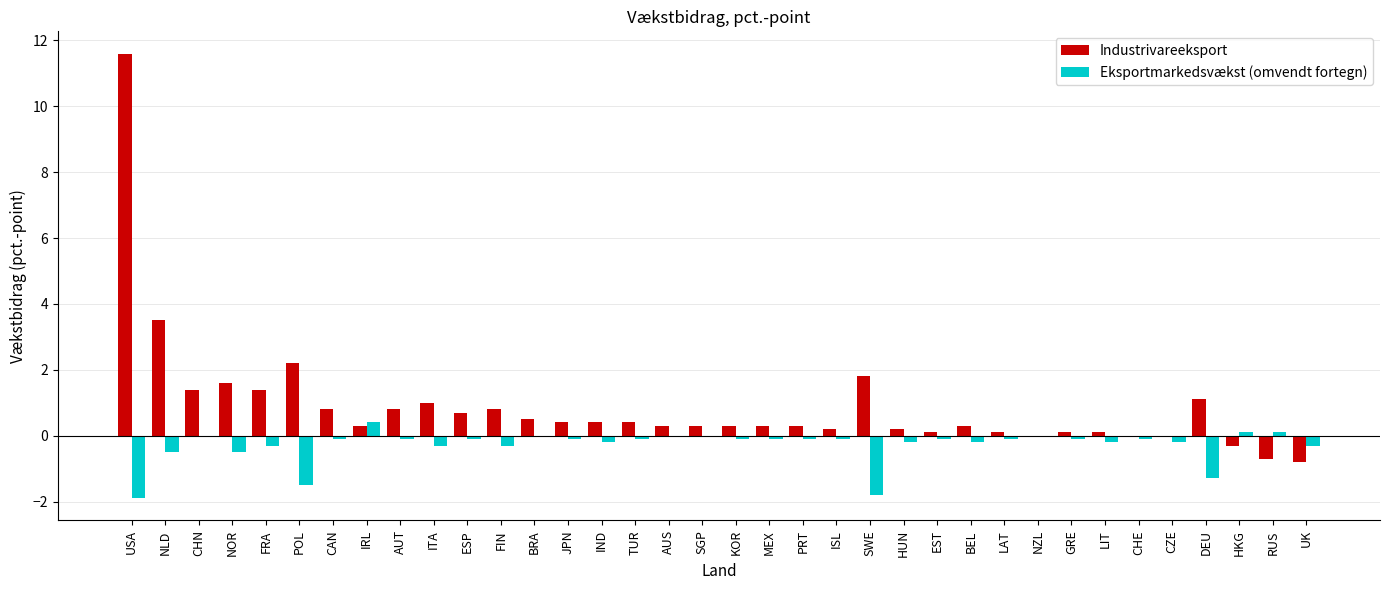

Read the Industrivareeksport value at FRA.

1.4